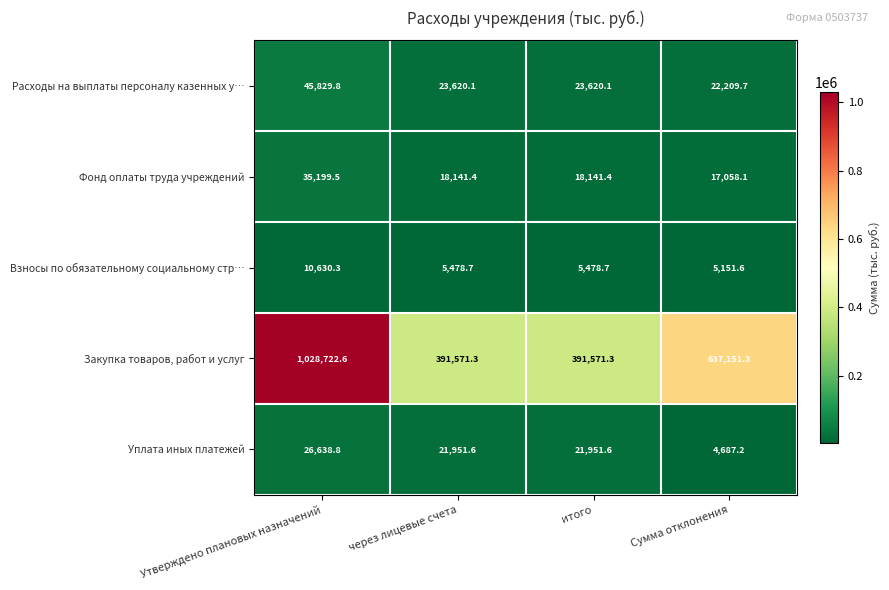

What is the difference between the Уплата иных платежей values at Сумма отклонения and итого?

17264.4